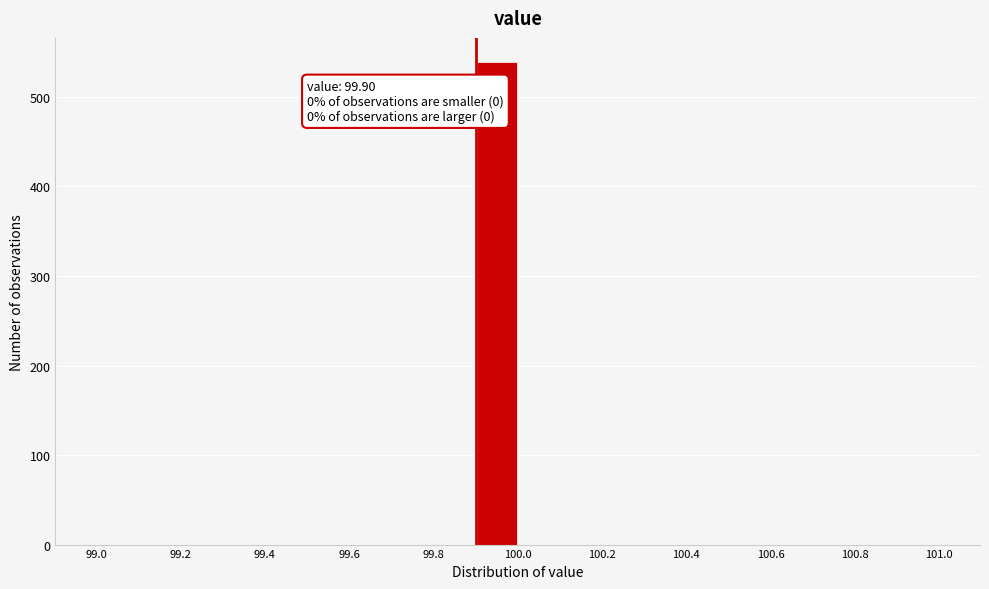

Over which range of the x-axis is the bar tallest?

99.9 to 100.0